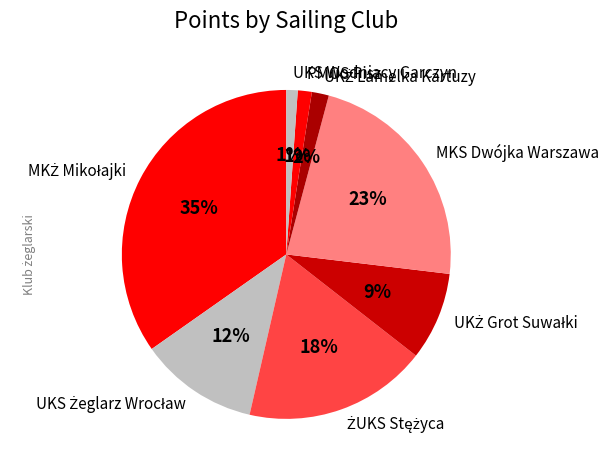

What percentage is the UKS Wodniacy Garczyn slice, to the nearest percent?

1%